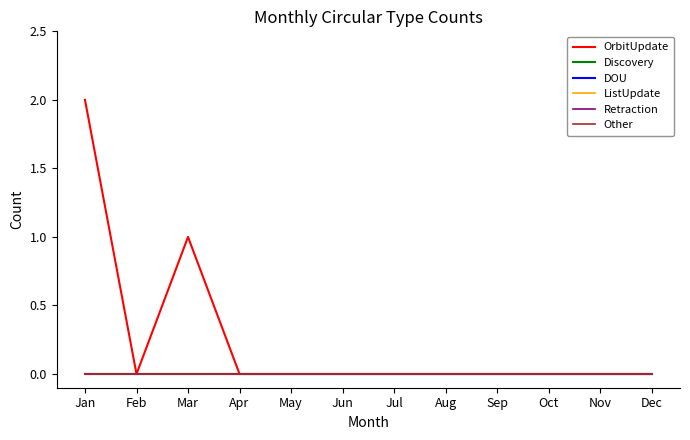

Does the chart have visible grid lines?

No